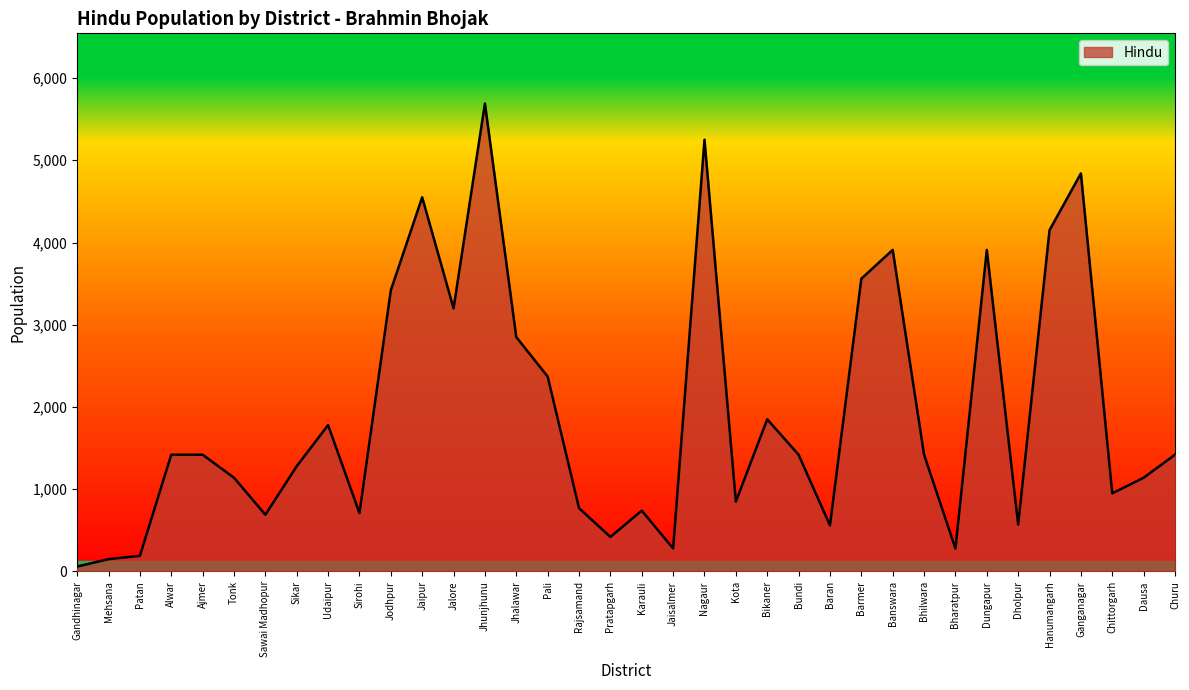

What is the difference between the values at Bharatpur and Pali?

2090